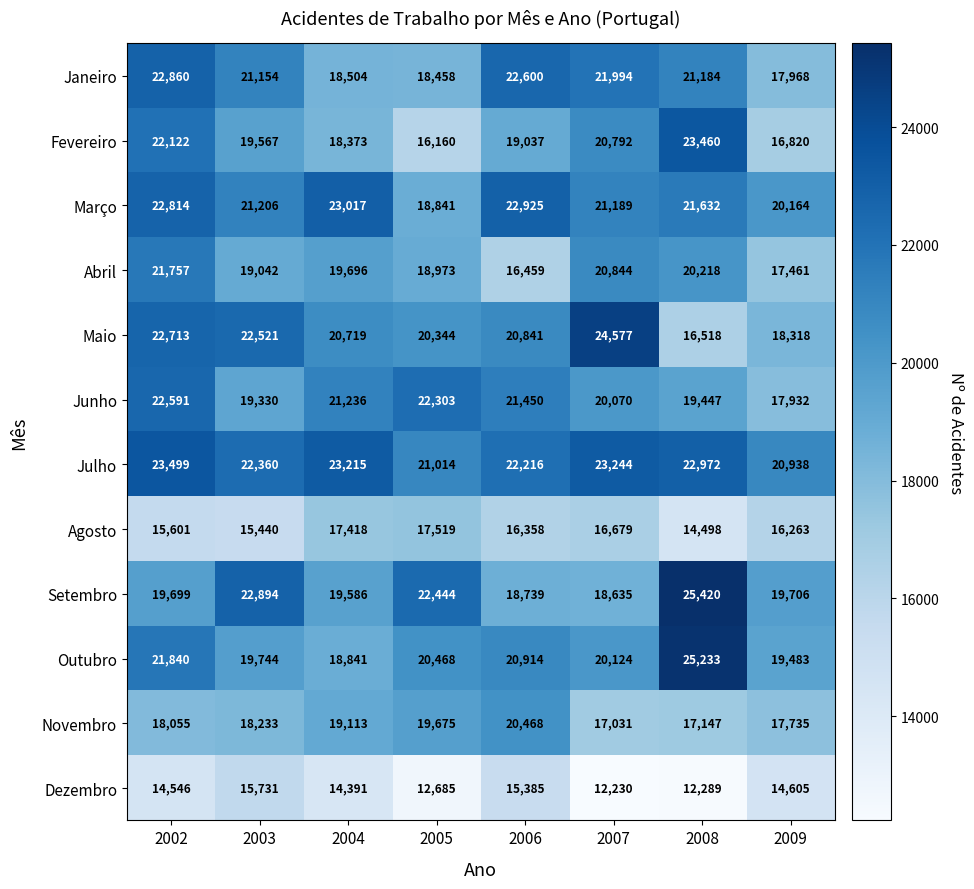

Read the Julho value at 2005, to the nearest 50.

21000